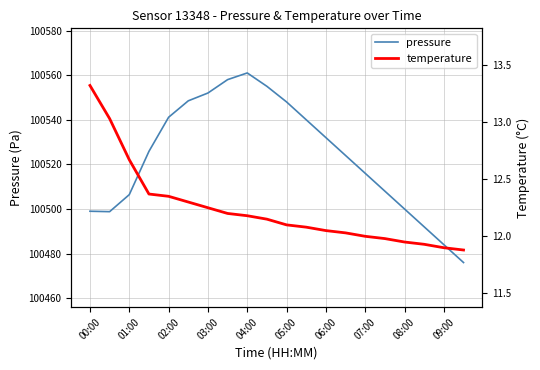

The value of pressure at 09:00 is 100484.0. True or false?

True